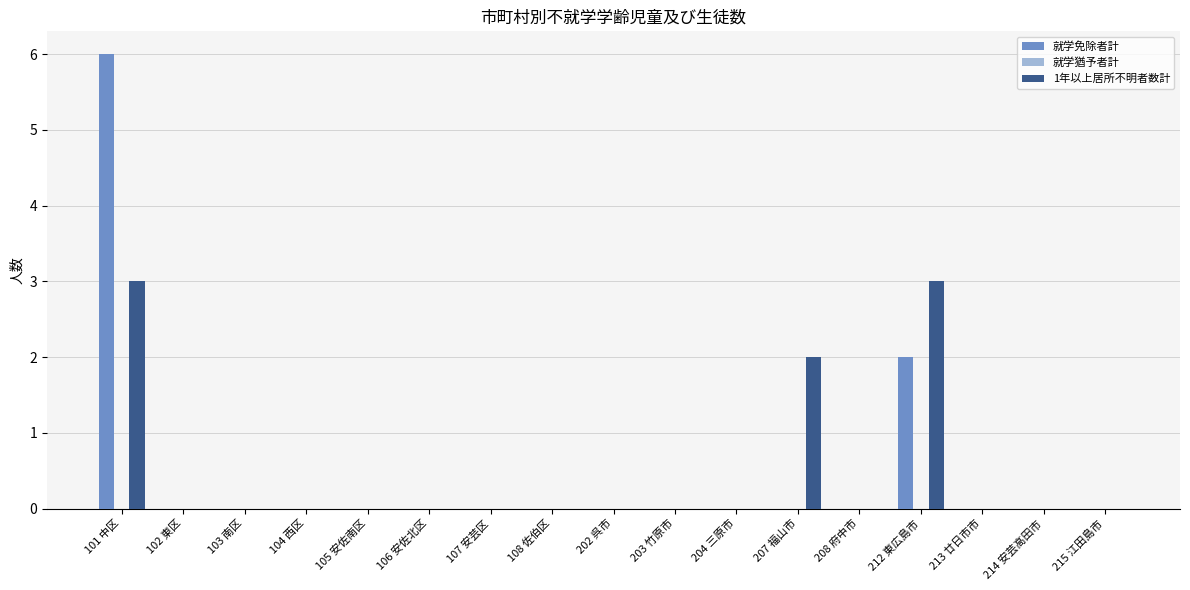

How many categories are shown in the chart?

17